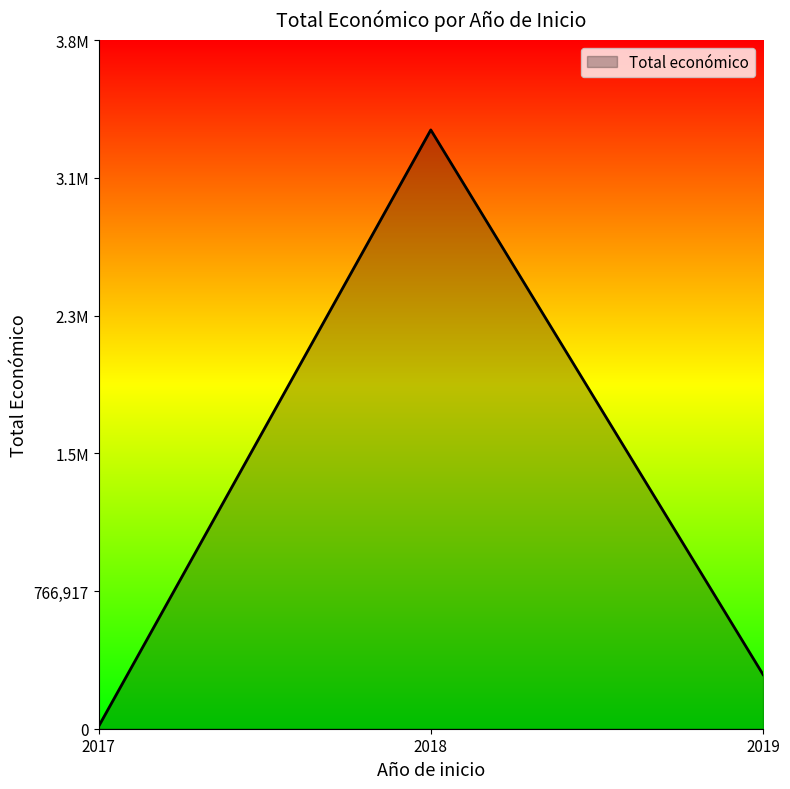

Does the chart have visible grid lines?

No